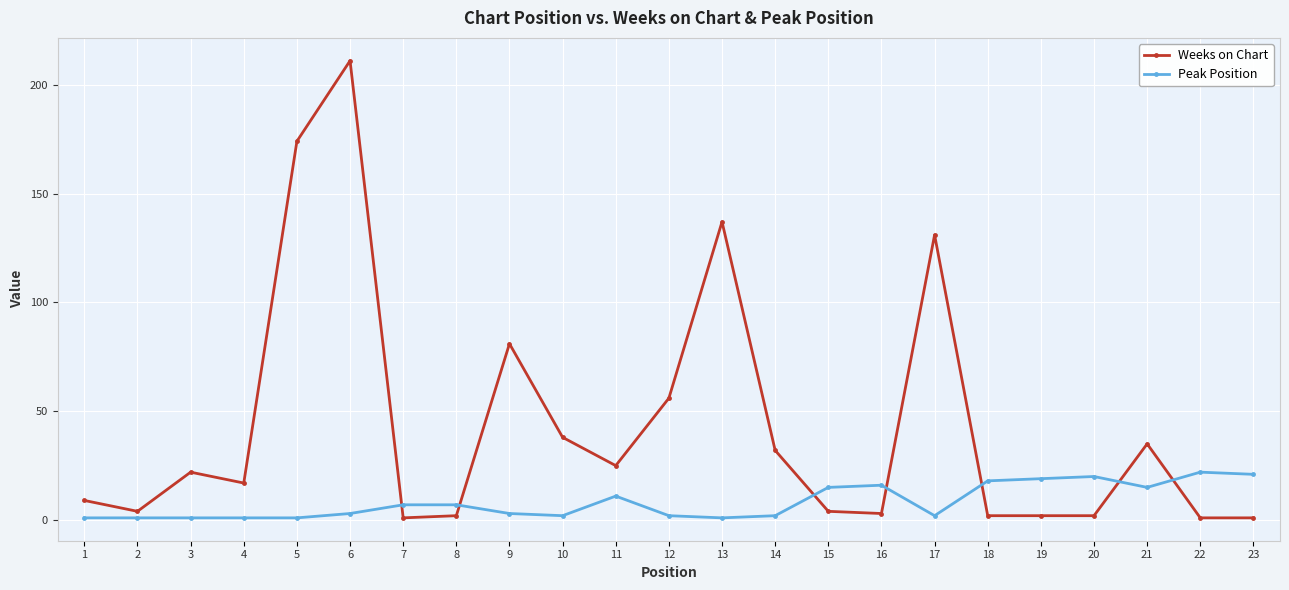

What is the difference between the maximum and minimum values in the Weeks on Chart series?

210